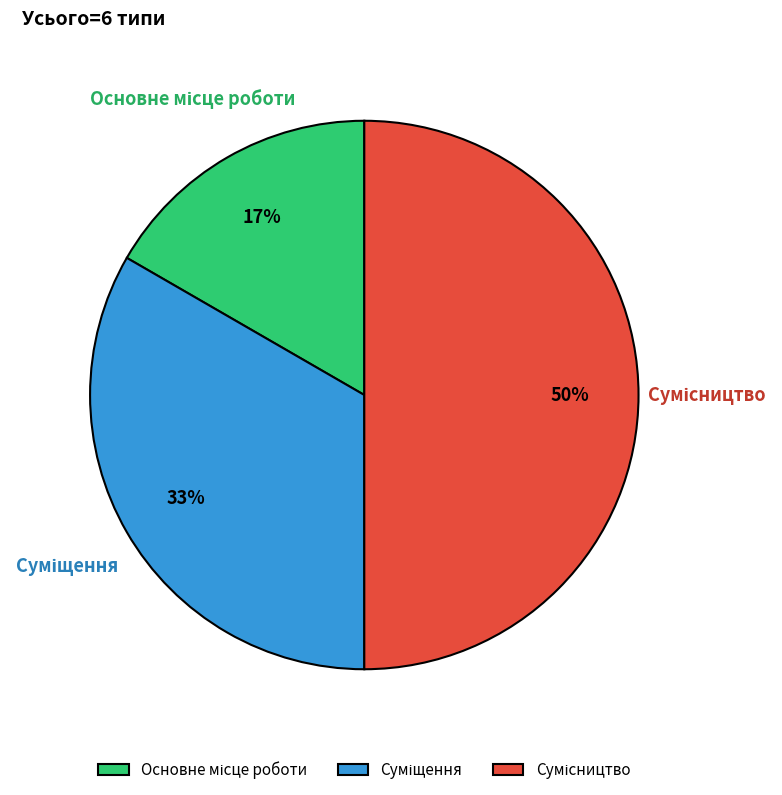

Count the number of slices in the pie.

3